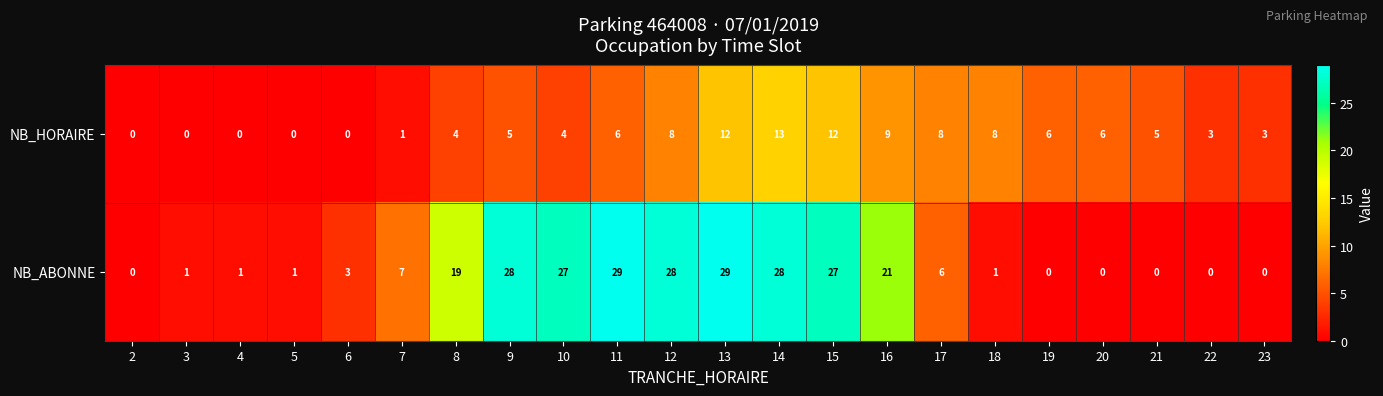

At which label does NB_HORAIRE reach its peak?

14